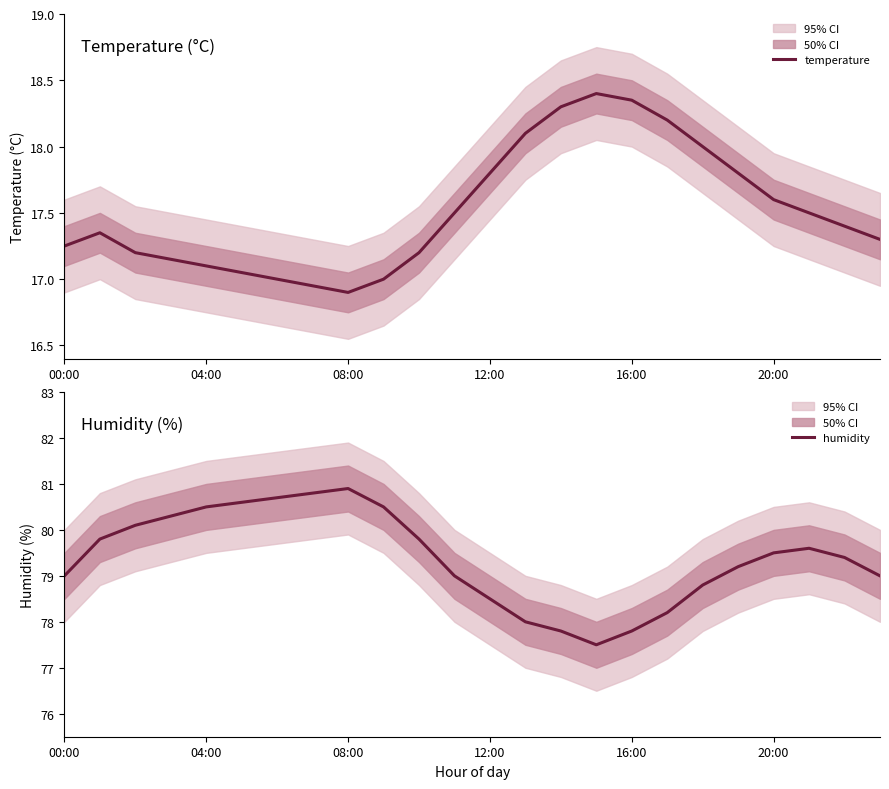

Does the chart have visible grid lines?

No